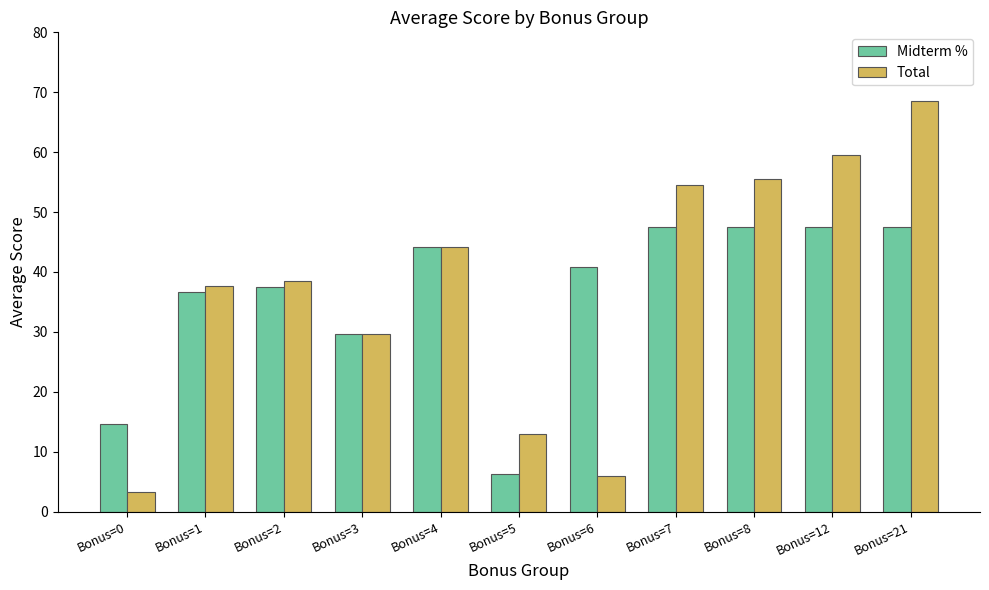

Is it true that Midterm % equals 16.9 at Bonus=3?

False